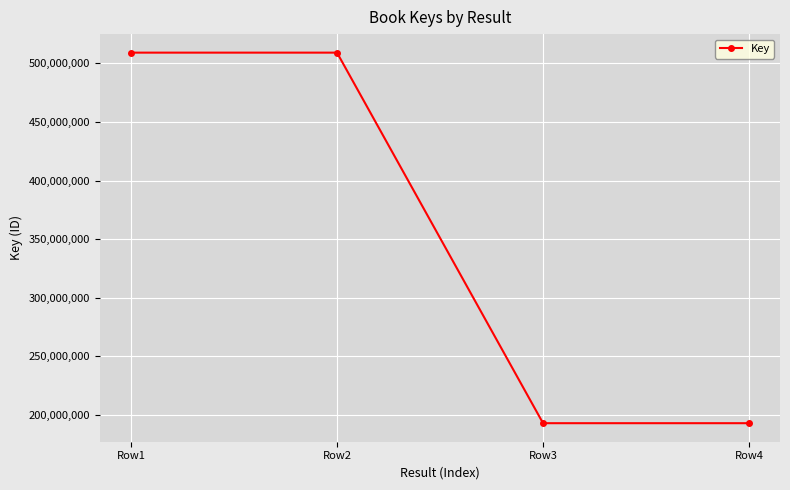

What is the value of the 4th point from the left?

192863168